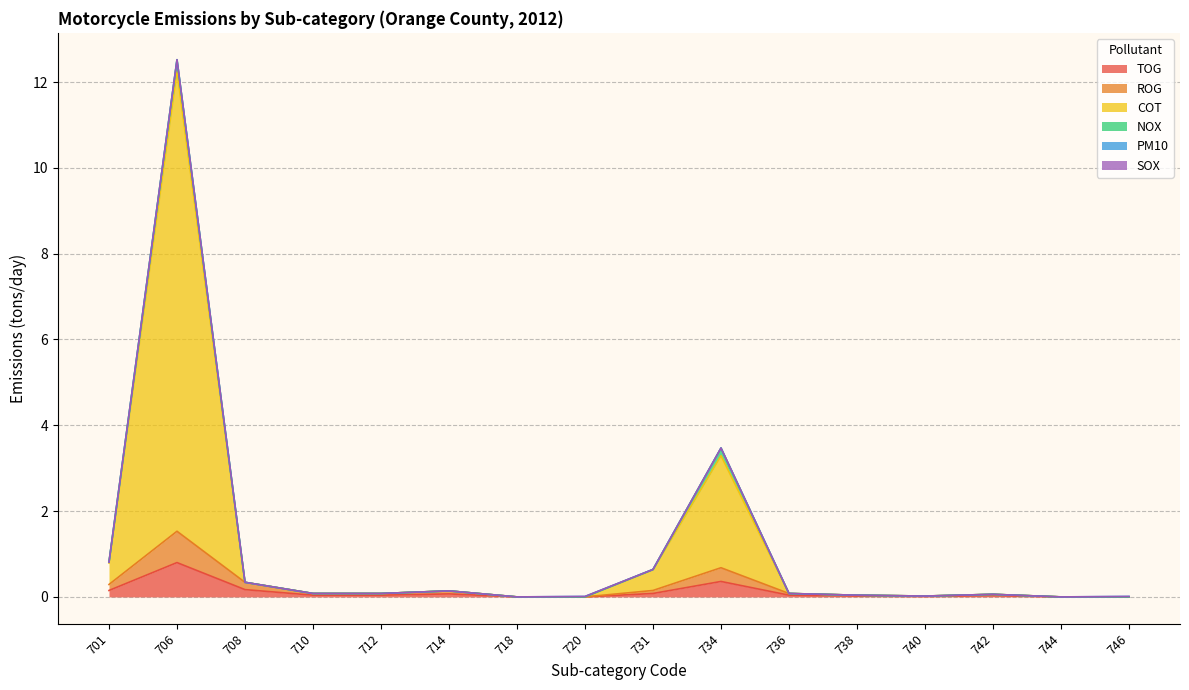

What is the maximum value for TOG?

0.8